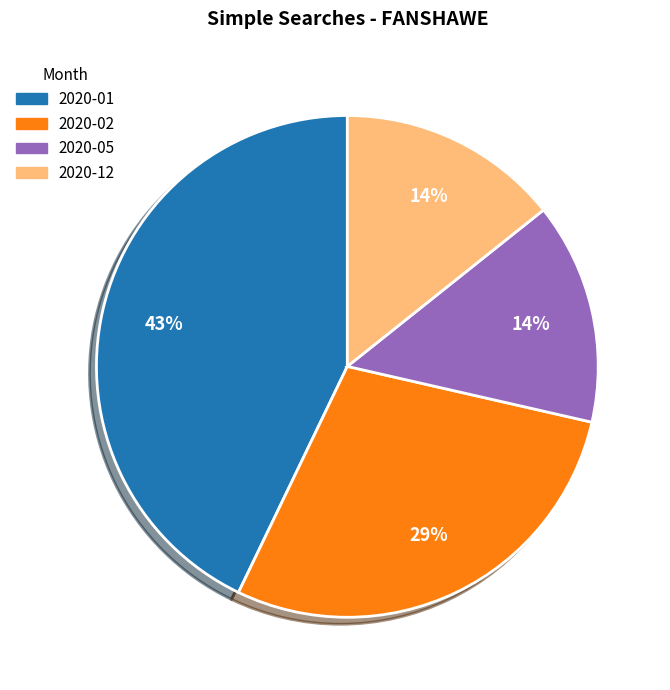

To the nearest percent, what is the difference between the largest and smallest slice percentages?

29%